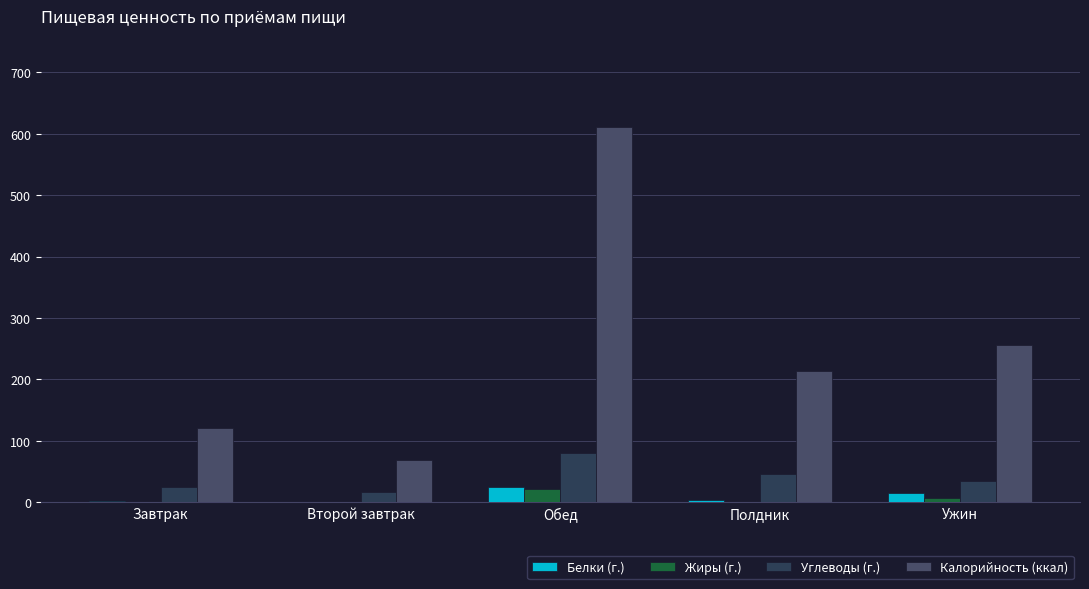

How many distinct data groups are displayed?

4